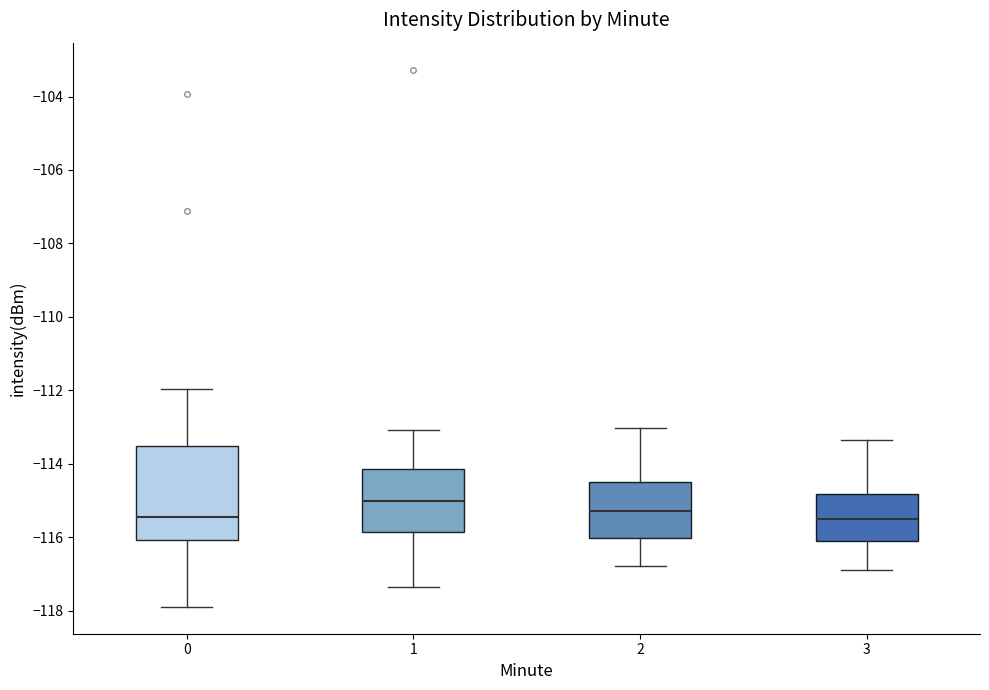

Which box is the tallest, from its lower edge to its upper edge?

0